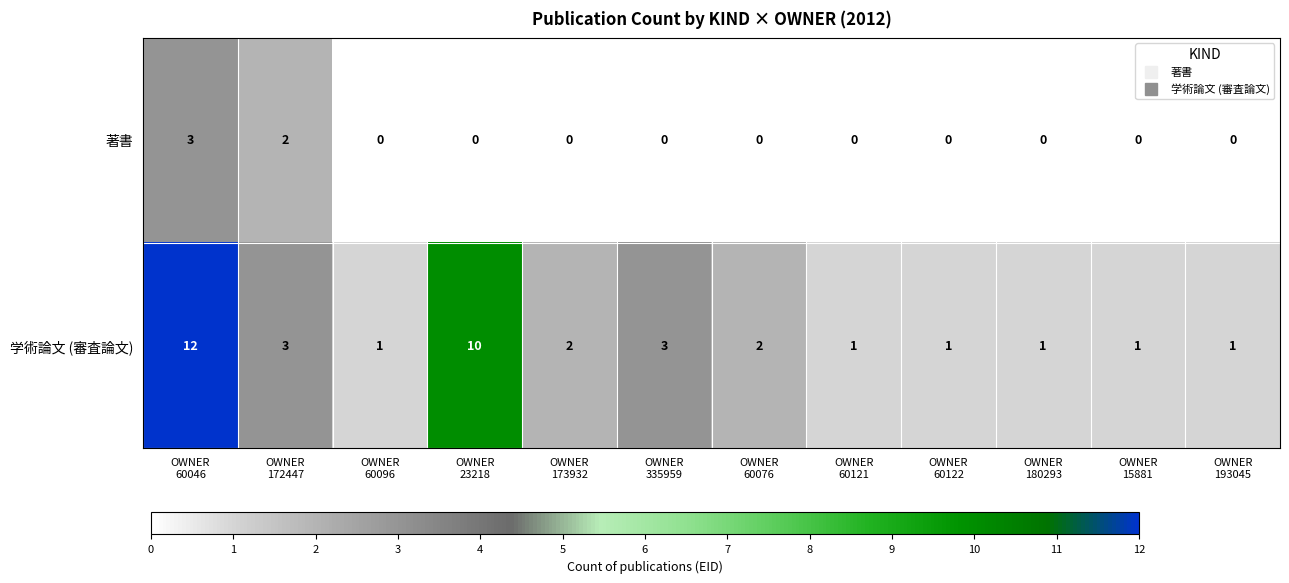

What is the greatest value displayed?

12